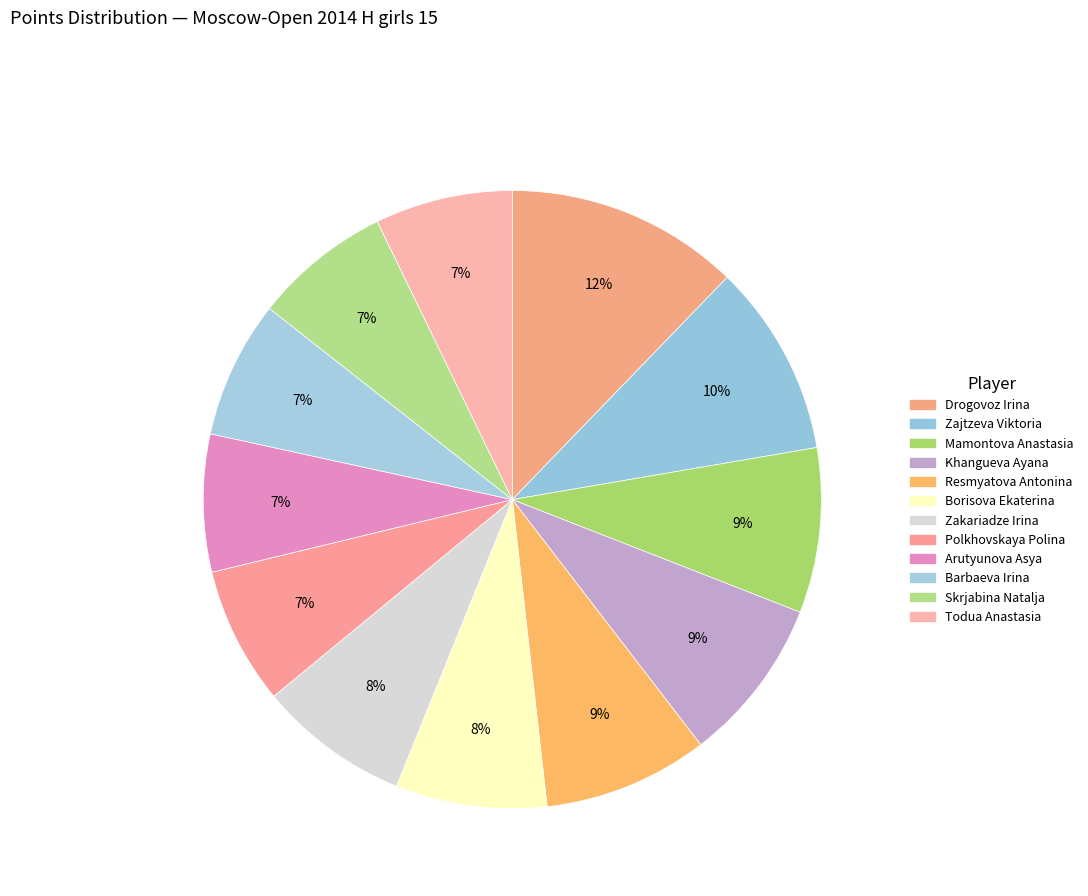

To the nearest percent, what is the difference between the Zajtzeva Viktoria and Arutyunova Asya slice percentages?

3%